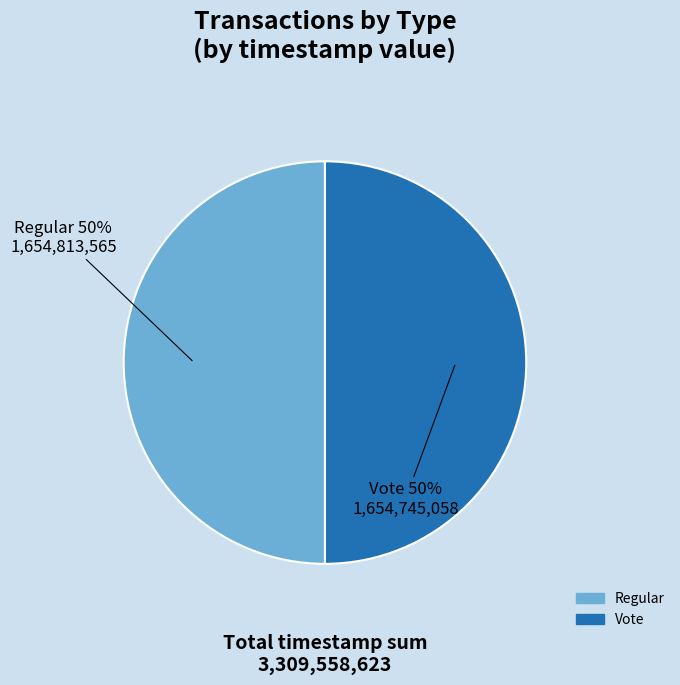

Approximately how many times larger is the value at Vote compared to Regular?

1.0